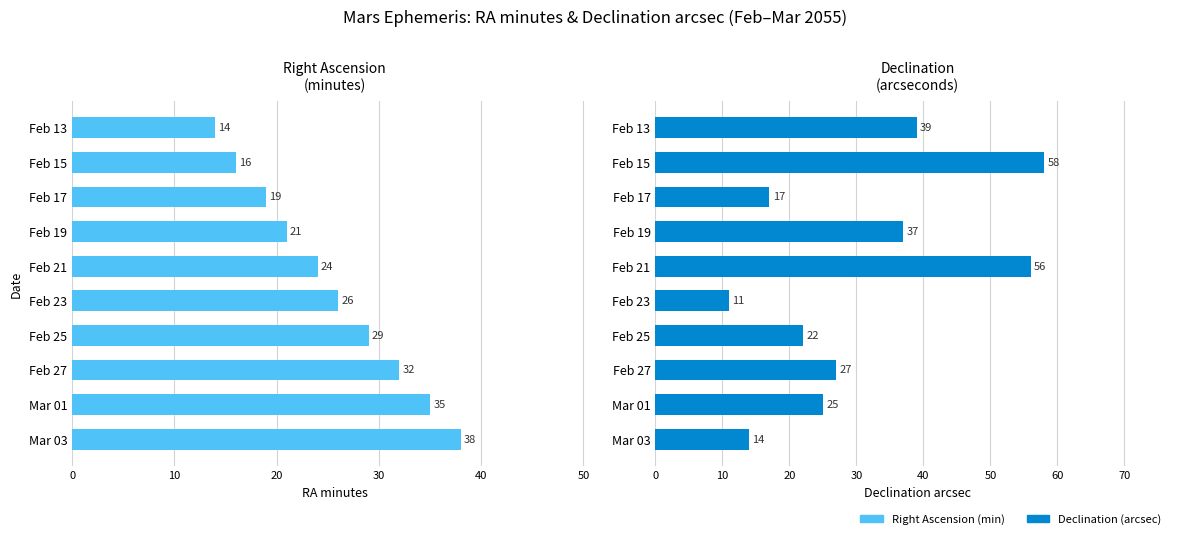

What is the difference between the second highest and second lowest values in the Declination (arcsec) series?

42